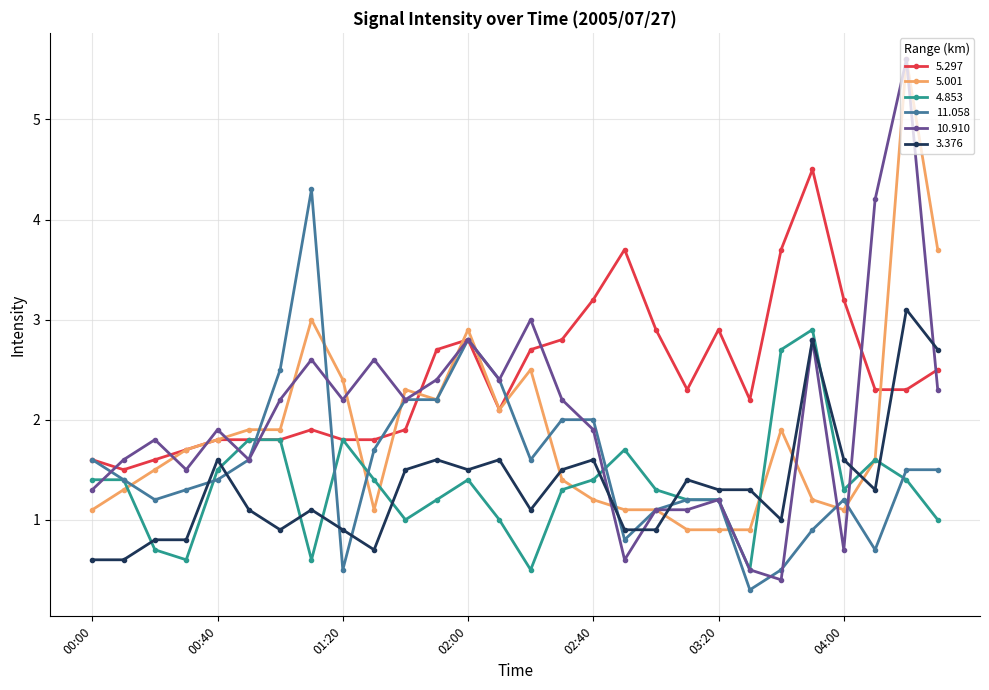

Which series has the largest range (max minus min)?

10.910